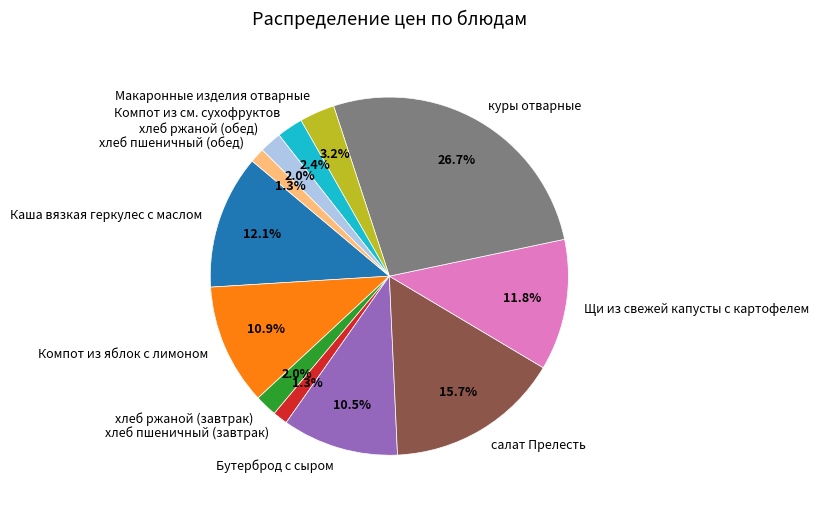

Which category has the biggest portion of the pie?

куры отварные